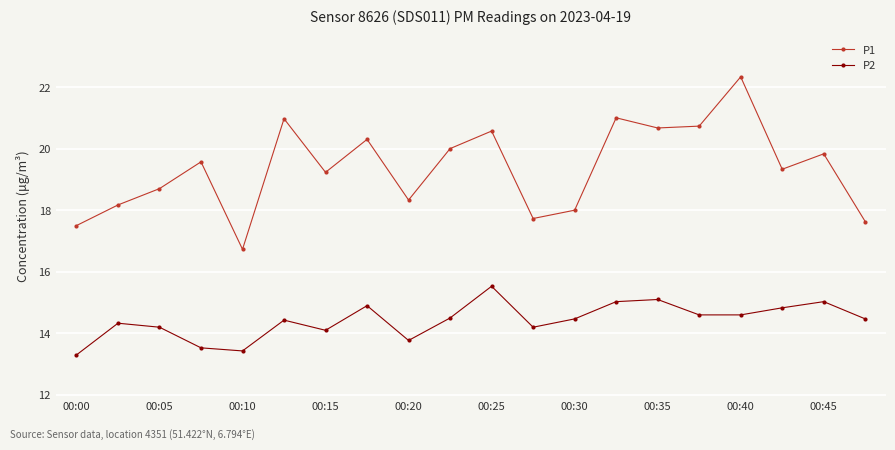

Which series has the widest spread of values?

P1